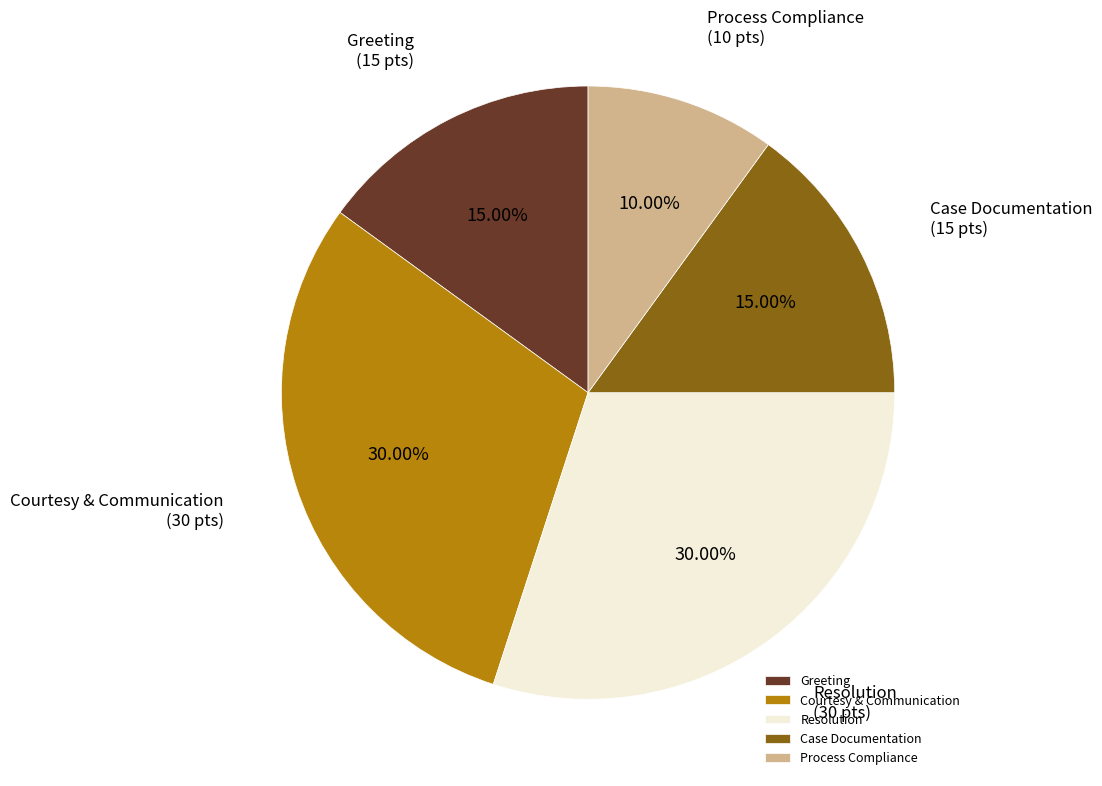

To the nearest percent, what percentage of the pie is Greeting?

15%